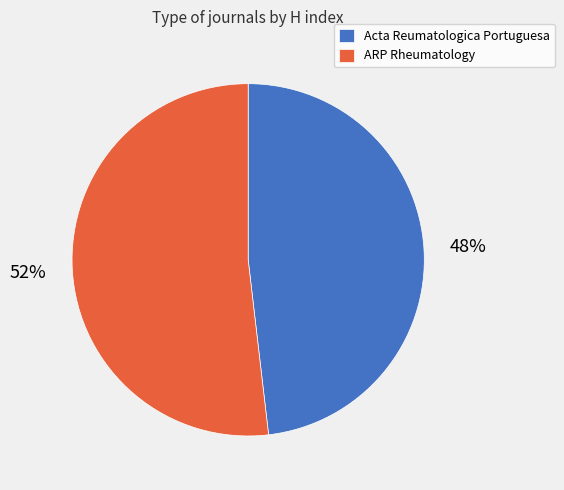

What is the smallest slice in the pie chart?

Acta Reumatologica Portuguesa